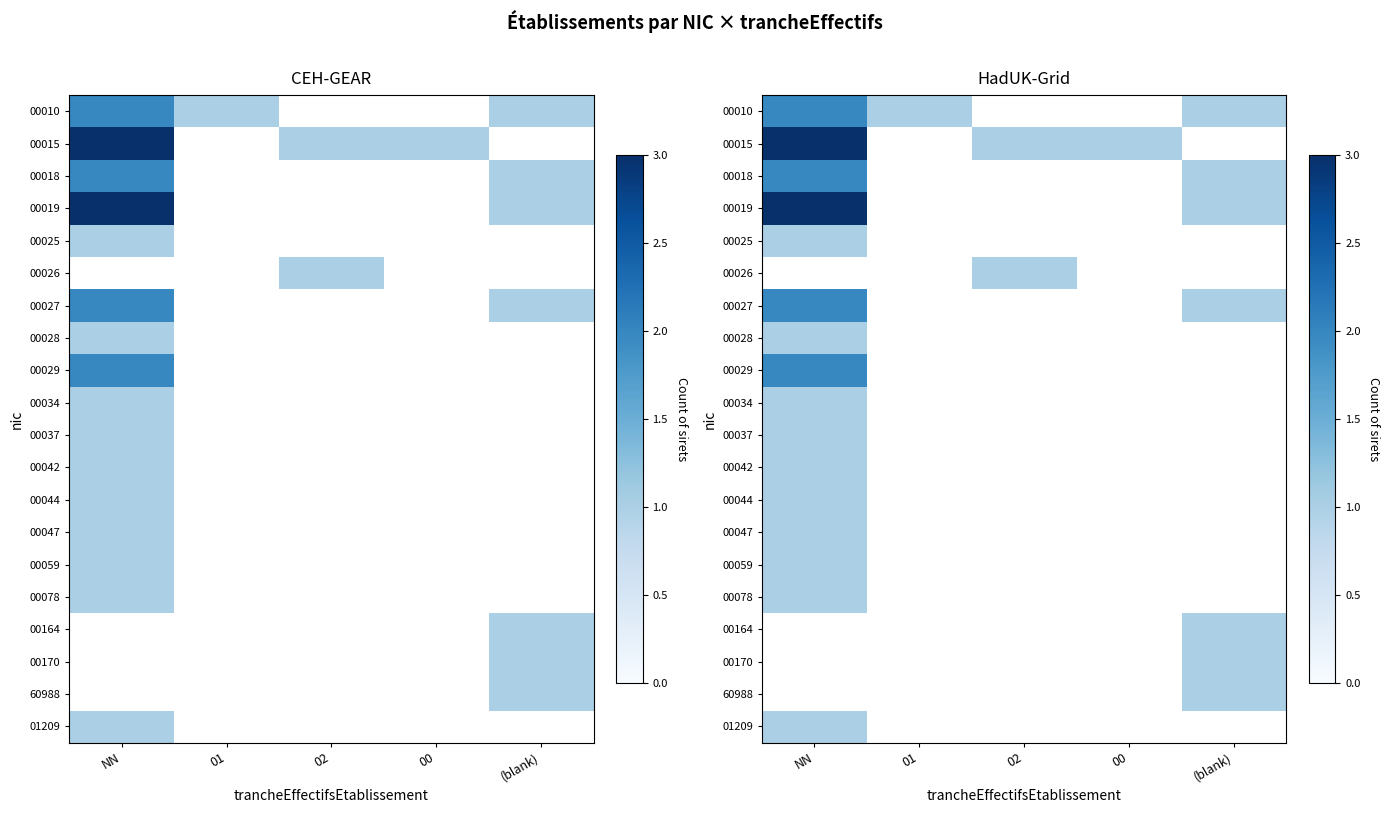

At (blank), list the series in order from largest to smallest.

00010, 00015, 00018, 00019, 00025, 00026, 00027, 00028, 00029, 00034, 00037, 00042, 00044, 00047, 00059, 00078, 00164, 00170, 60988, 01209